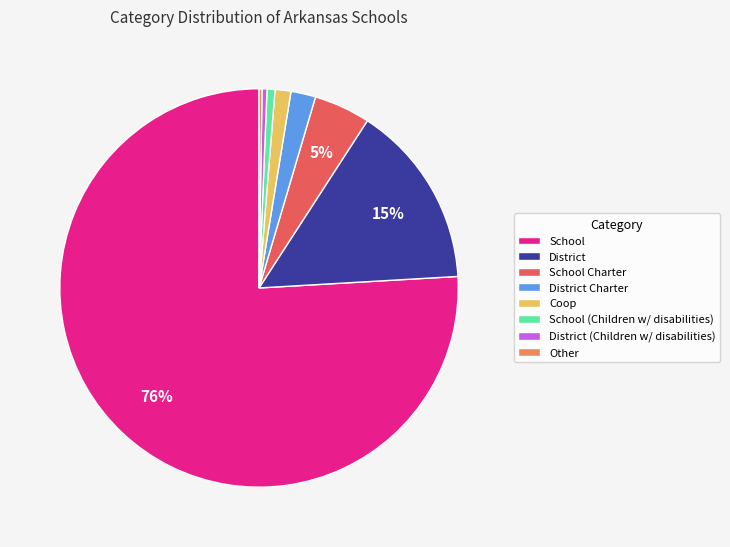

The District Charter slice represents 9% of the pie. True or false?

False